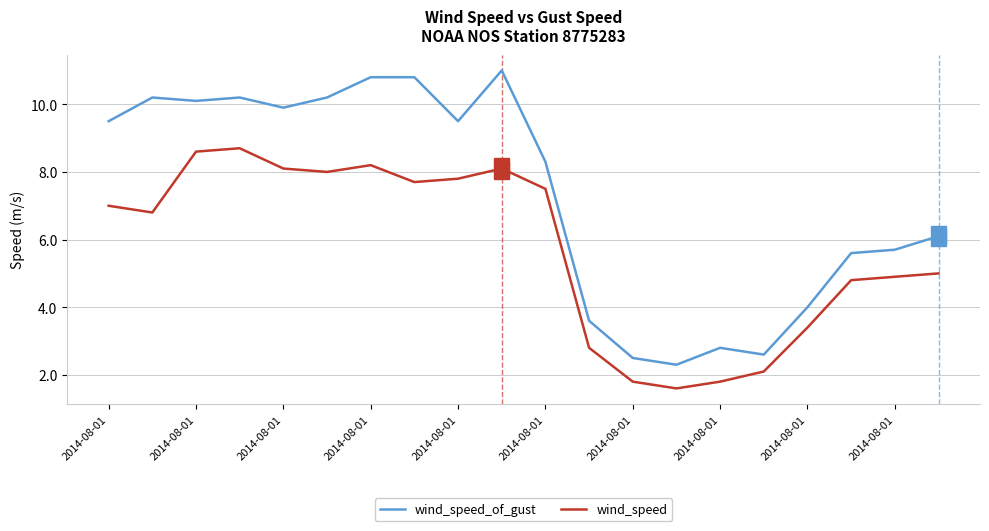

List the series in order of their overall mean, highest first.

wind_speed_of_gust, wind_speed